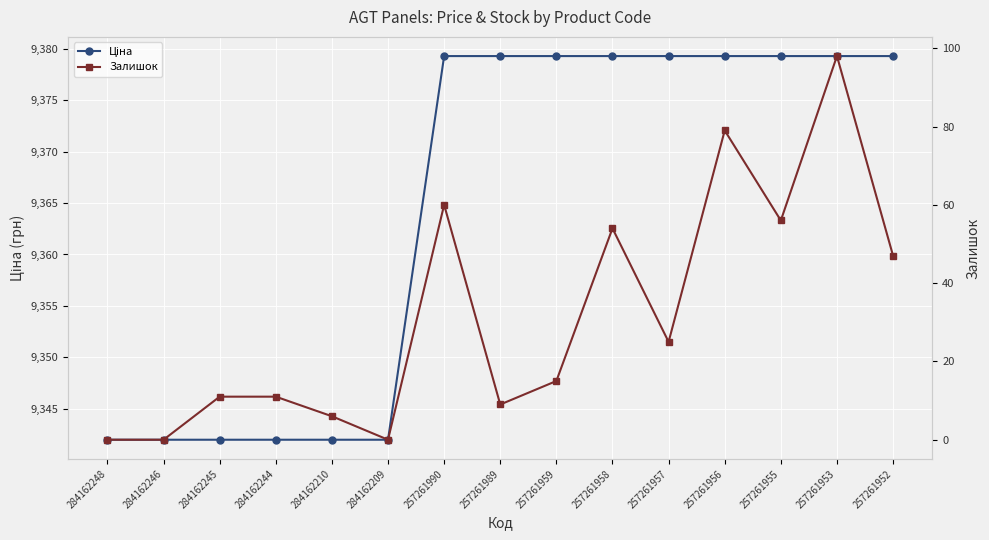

True or false: Ціна has a value of 9342.0 at 284162209.

True